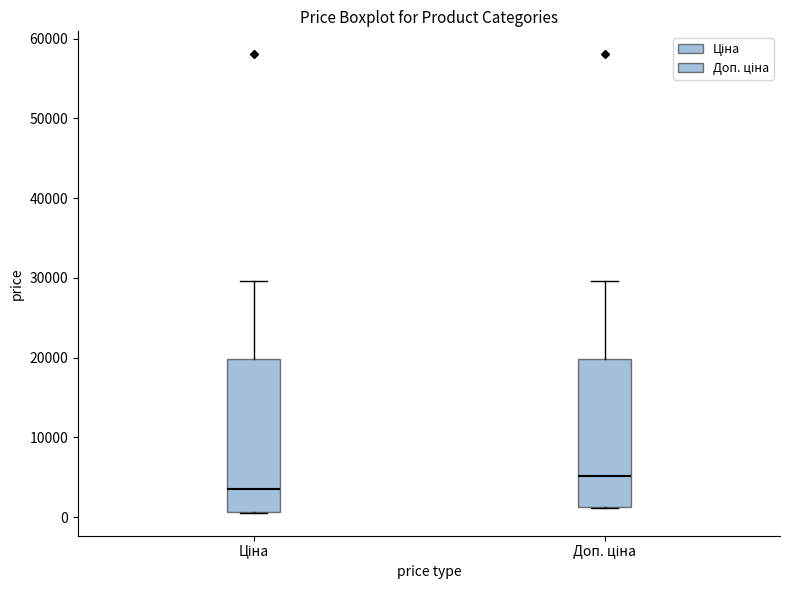

Where is the upper edge of the box for Ціна on the y-axis? The values are not printed on the chart, so give them approximately, as read against the axis.

20000